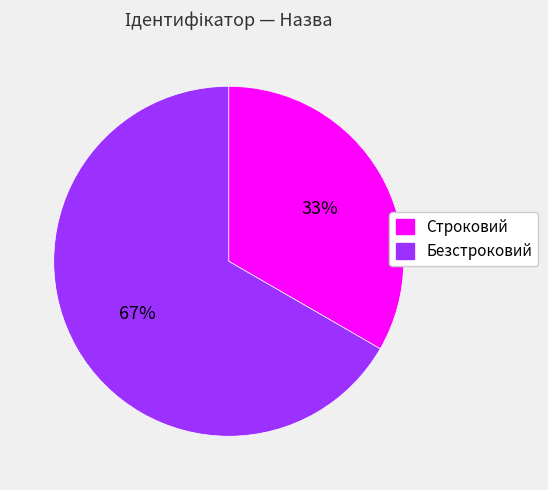

Does Строковий account for over 50% of the chart?

No